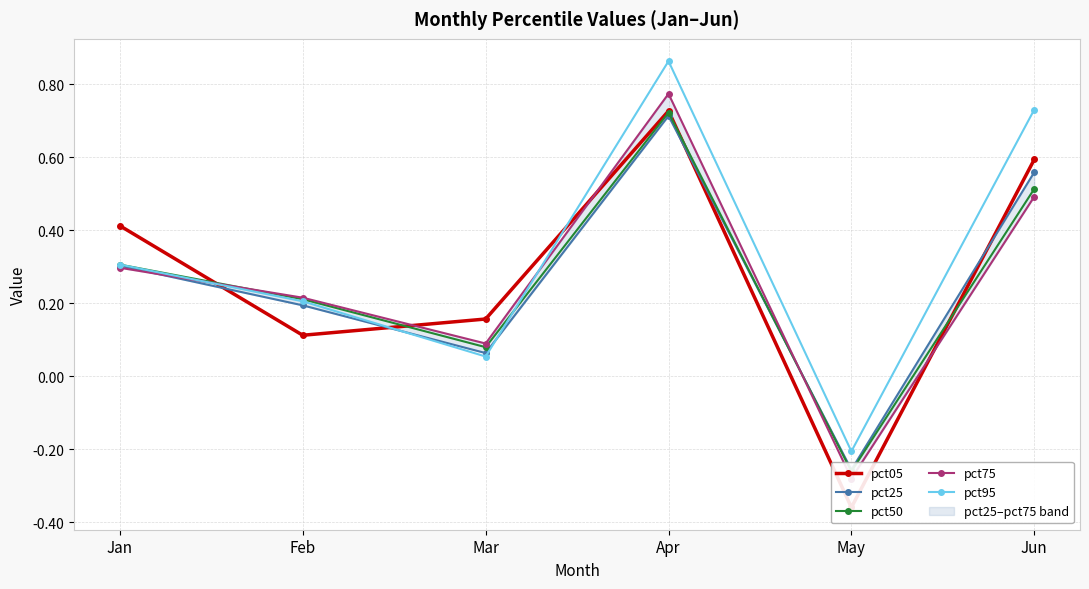

True or false: pct75 has more than 1 points higher than both neighbors.

False